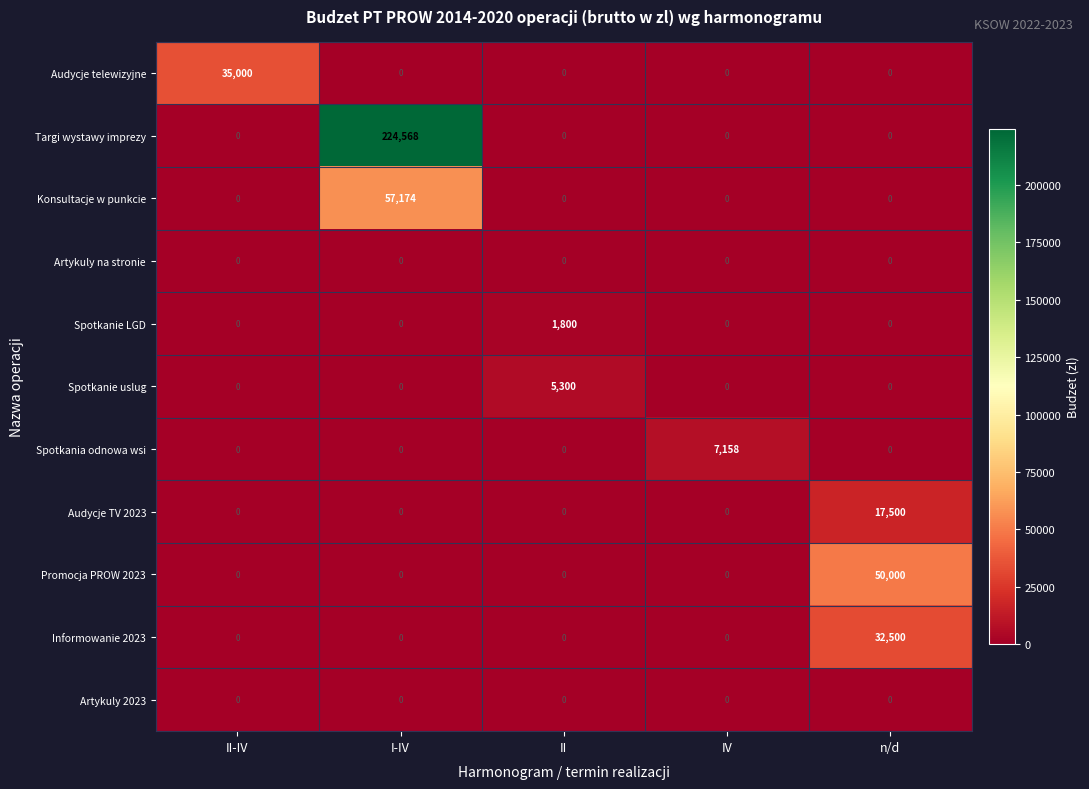

What is the greatest value displayed?

224568